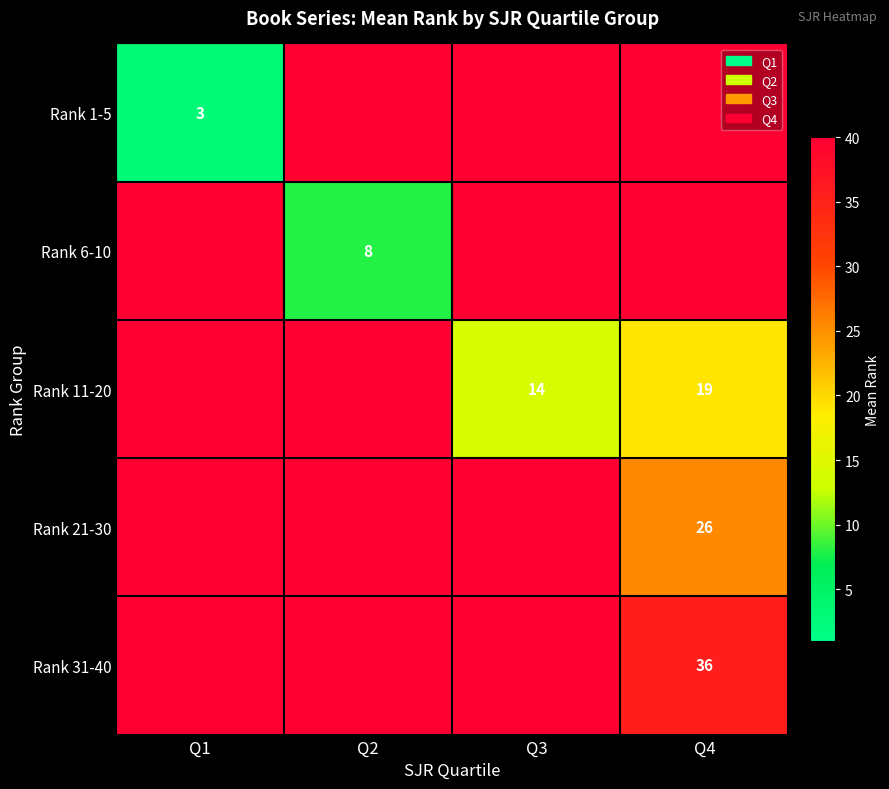

The Rank 6-10 series shows 5.4 at Q2. True or false?

False